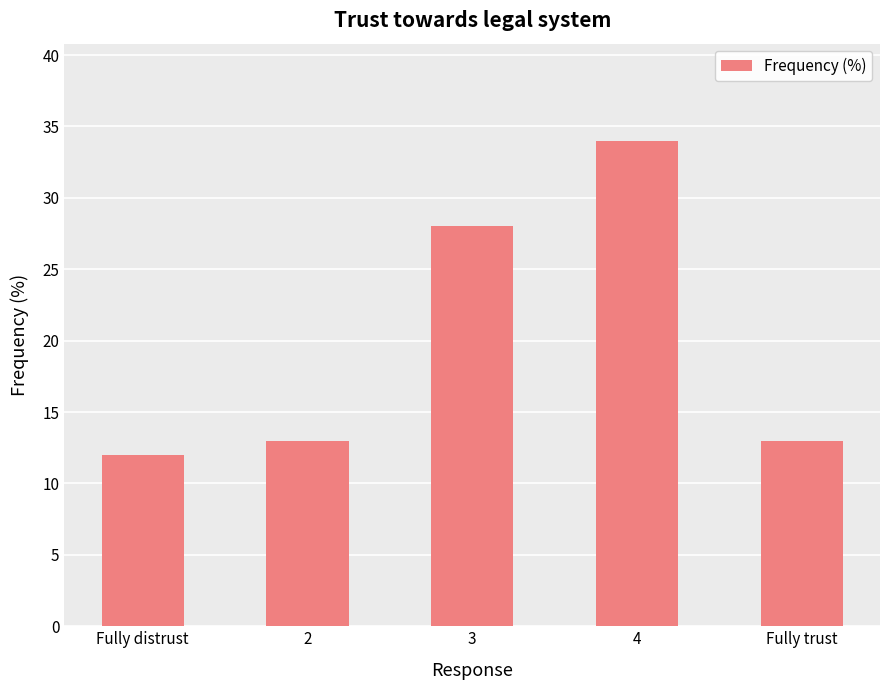

Reading right to left, list all the values displayed in this chart.

Fully trust=13	4=34	3=28	2=13	Fully distrust=12